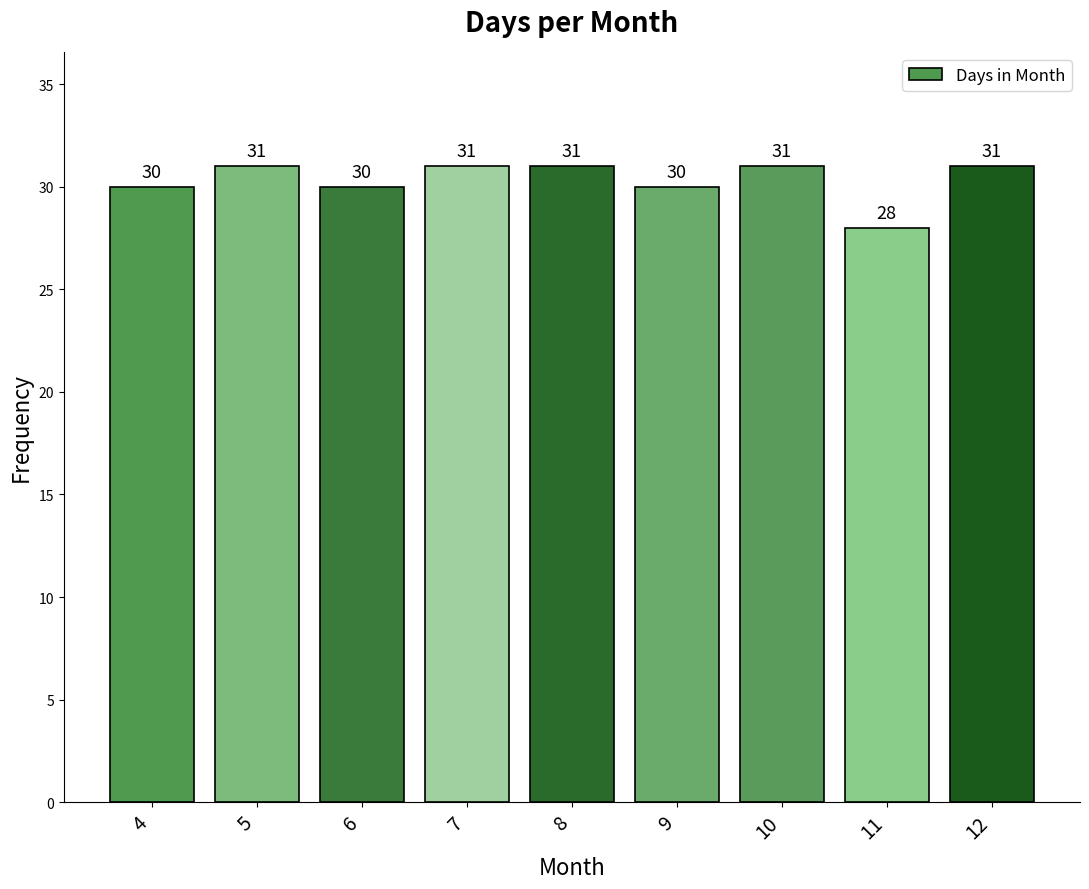

Between 9 and 5, which is larger?

5